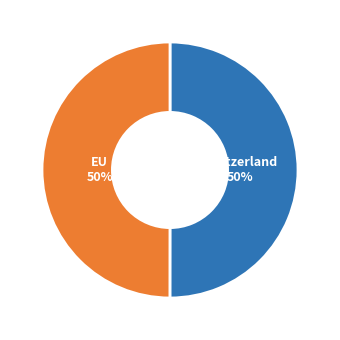

To the nearest percent, what is the average slice percentage?

50%